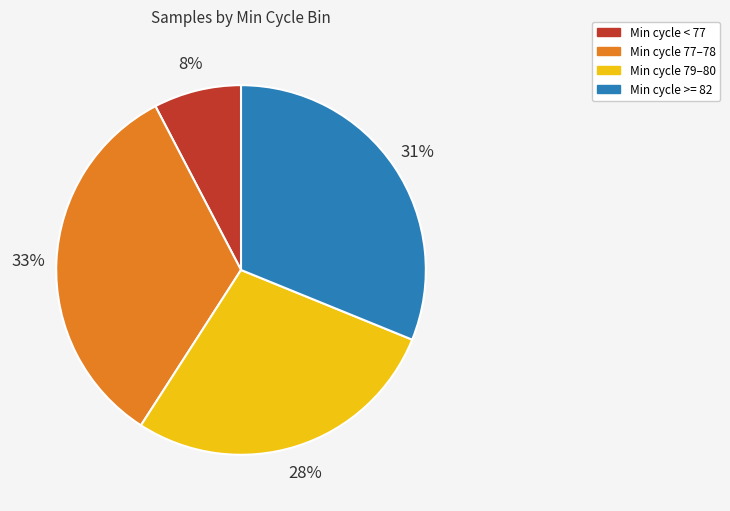

To the nearest percent, what is the average slice percentage?

25%